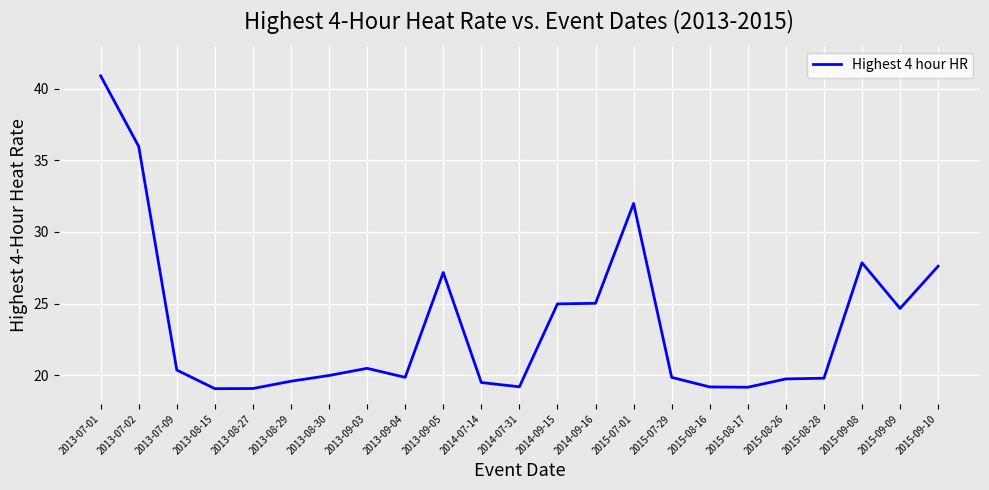

What value does the data have at 2013-08-29?

19.6